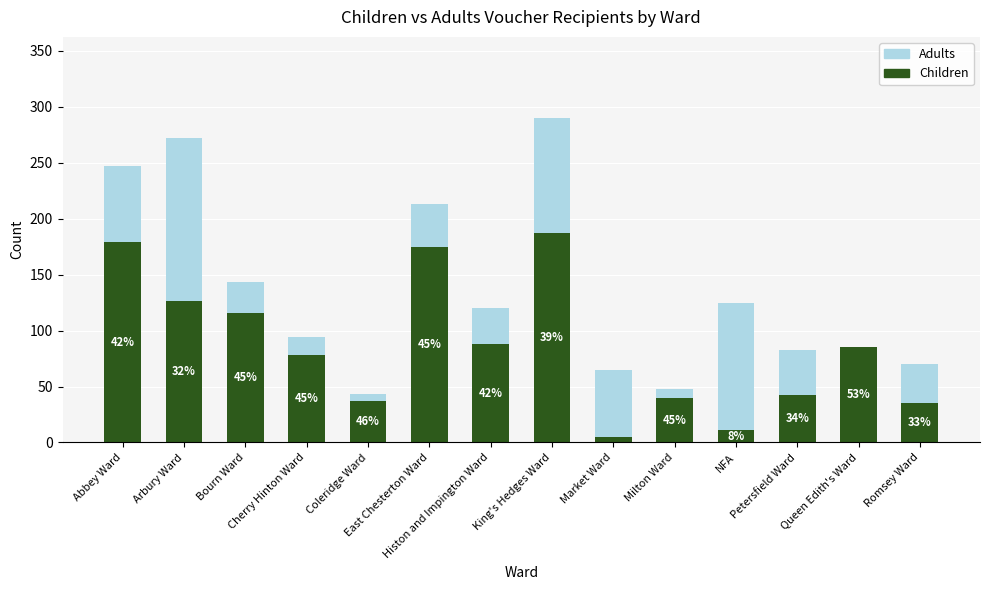

What value does the Children series have at Petersfield Ward?

42